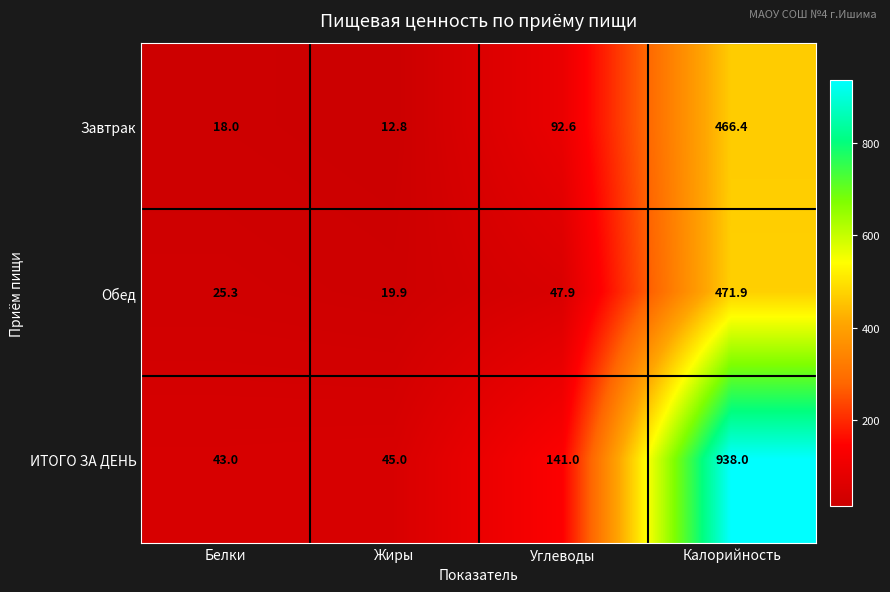

The value of ИТОГО ЗА ДЕНЬ at Белки is 28.2. True or false?

False